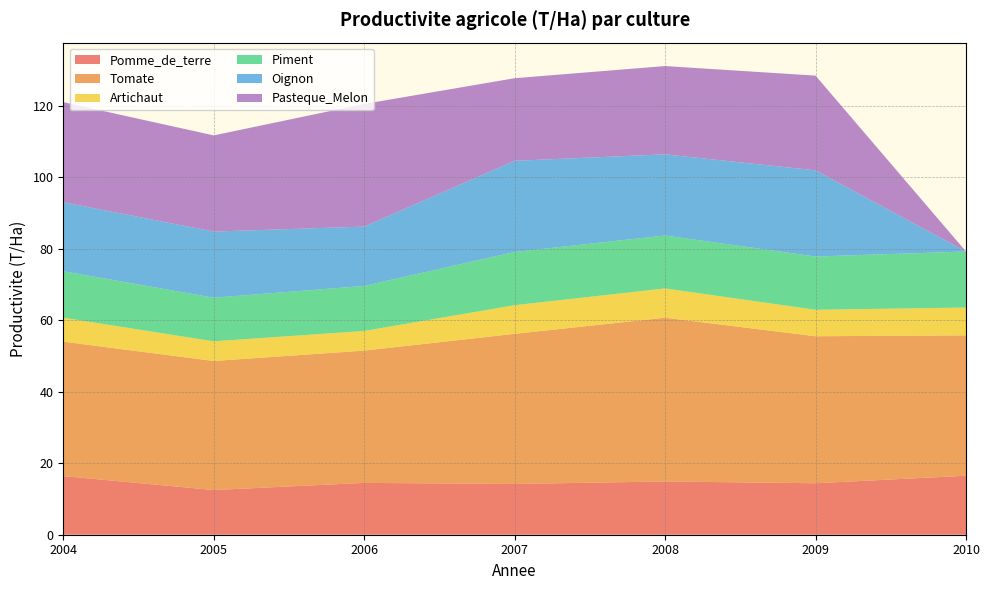

At 2010, list the series in order from largest to smallest.

Tomate, Pomme_de_terre, Piment, Artichaut, Oignon, Pasteque_Melon